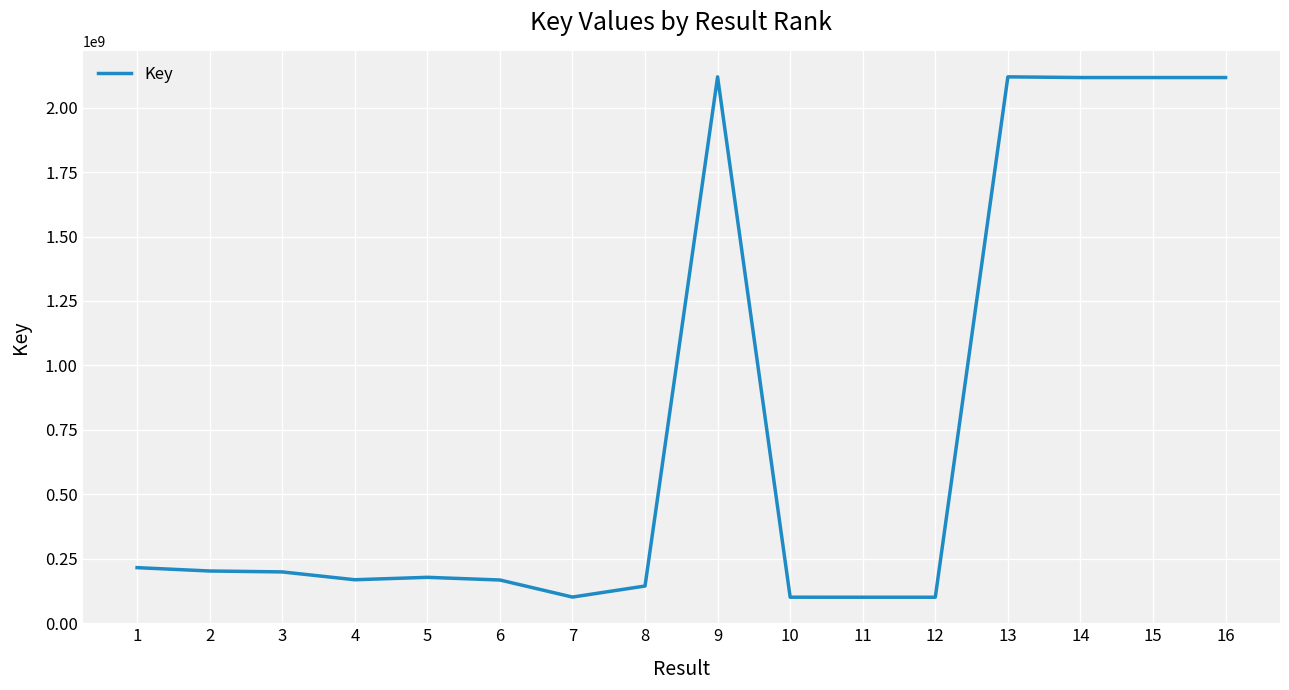

What is the smallest value displayed?

100156482